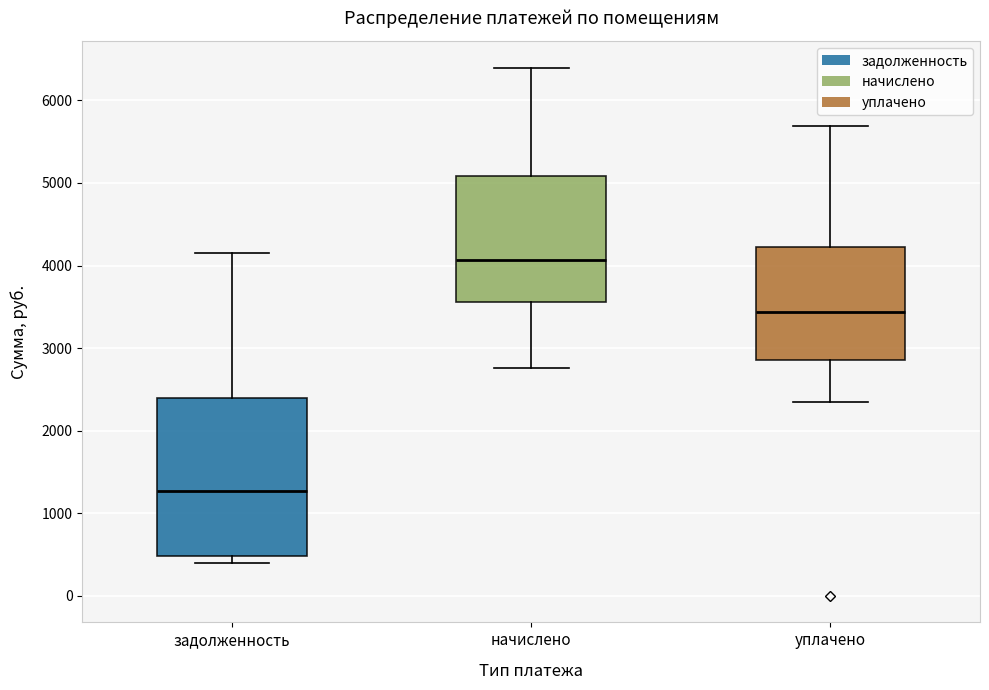

Reading left to right, read every box against the y-axis: the position of its median line, the range the box covers, and the ends of its whiskers. The values are not printed on the chart, so give them approximately, as read against the axis.

задолженность: median 1300, box 500 to 2400, whiskers 400 to 4100
начислено: median 4100, box 3600 to 5100, whiskers 2800 to 6400
уплачено: median 3400, box 2900 to 4200, whiskers 2300 to 5700